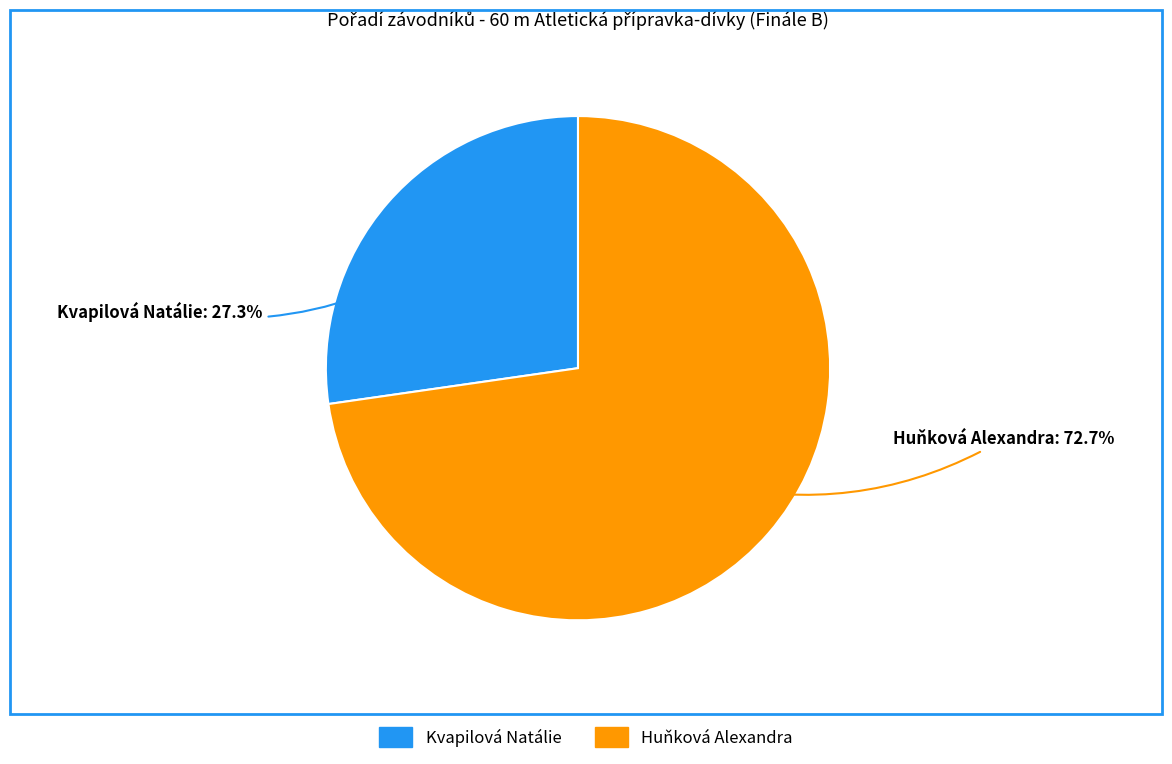

Which has a higher value, Huňková Alexandra or Kvapilová Natálie?

Huňková Alexandra